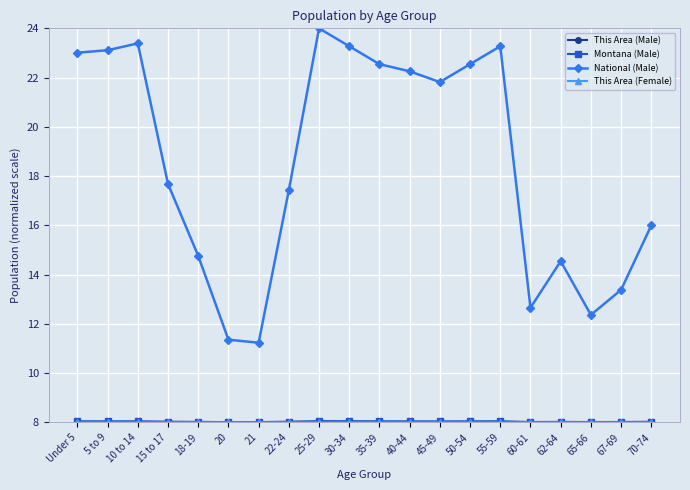

What is the highest value of the National (Male) series?

24.0